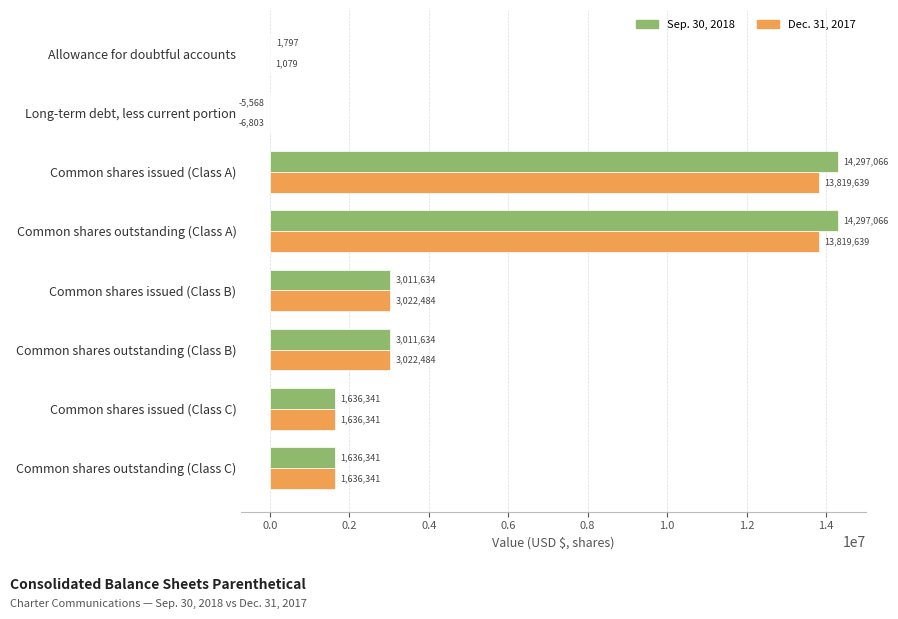

The value of Sep. 30, 2018 at Common shares outstanding (Class A) is 14297066. True or false?

True